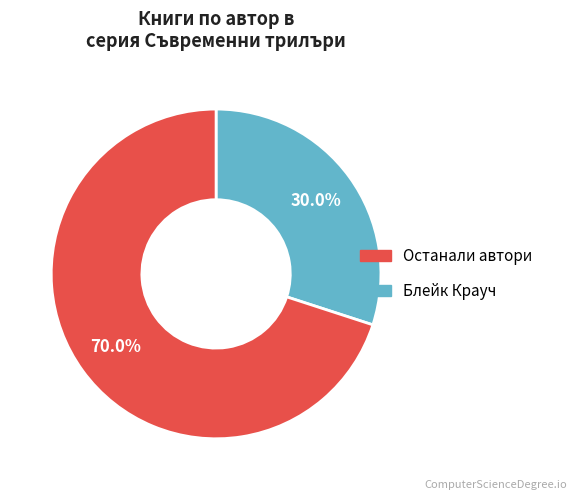

Does any single category account for the majority?

Yes